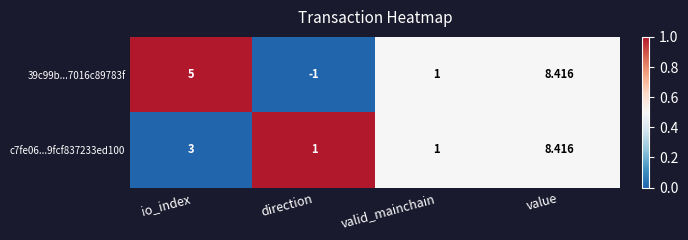

Which category has the lowest value in the 39c99b...7016c89783f series?

direction